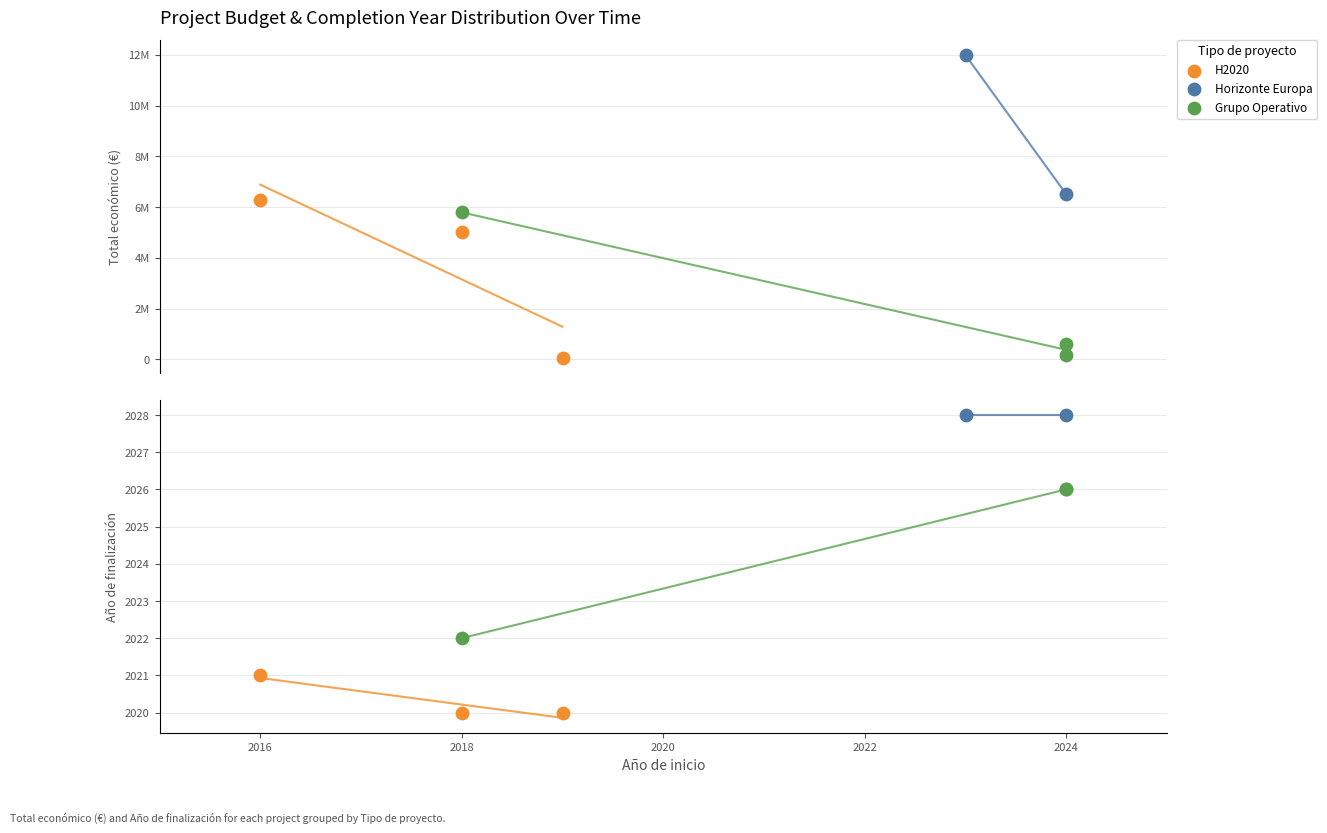

Is the value of Año de finalización at 2018 greater than the value of Total económico at 2016?

No